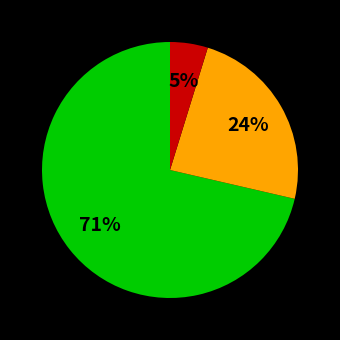

Is there a majority slice in this chart?

Yes